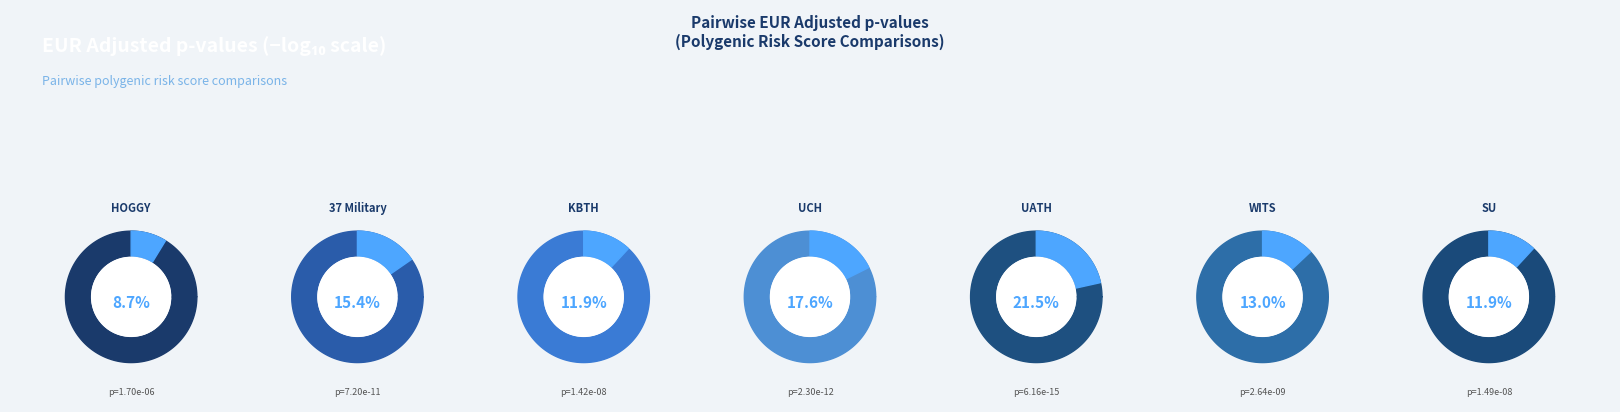

Which category has the biggest portion of the pie?

HOGGY